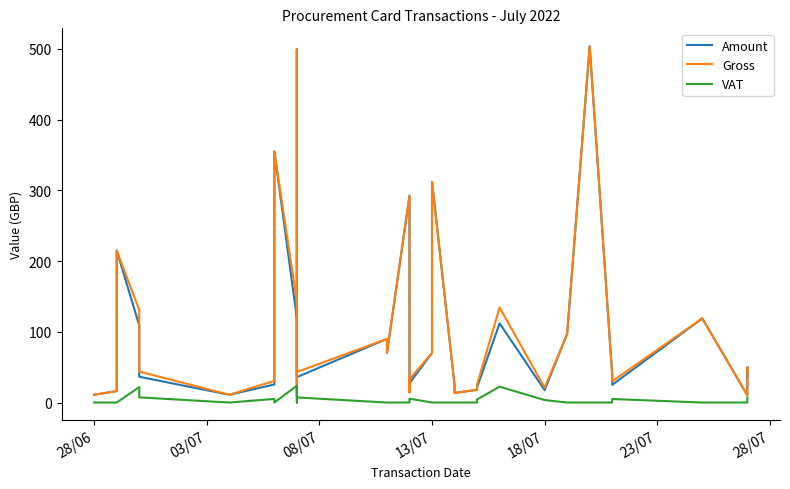

True or false: Amount and Gross intersect in this chart.

False